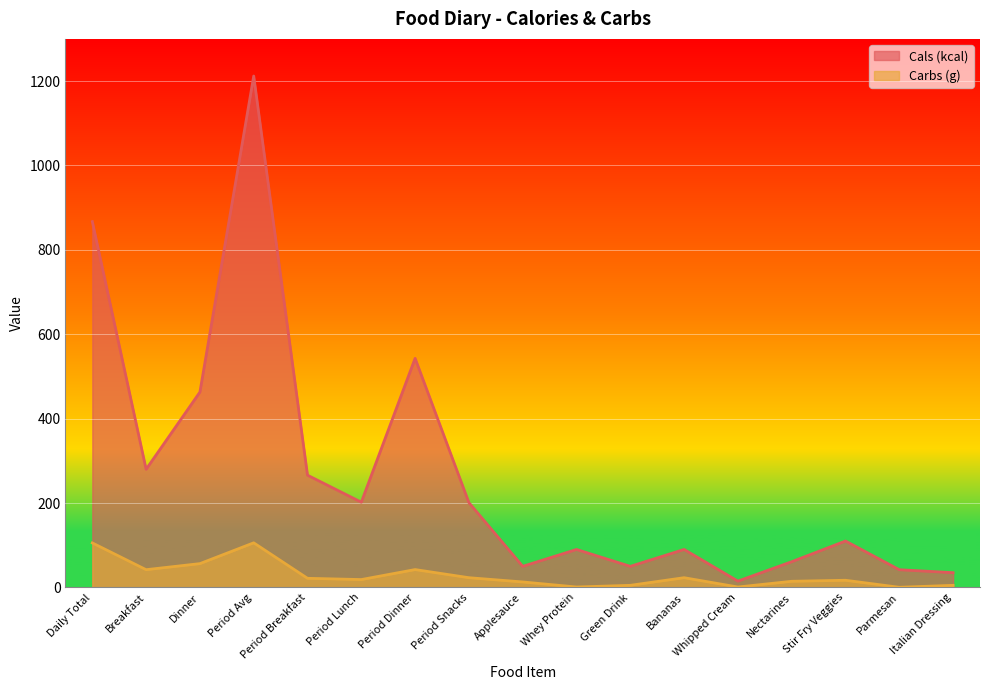

Which series has the widest spread of values?

Cals (kcal)